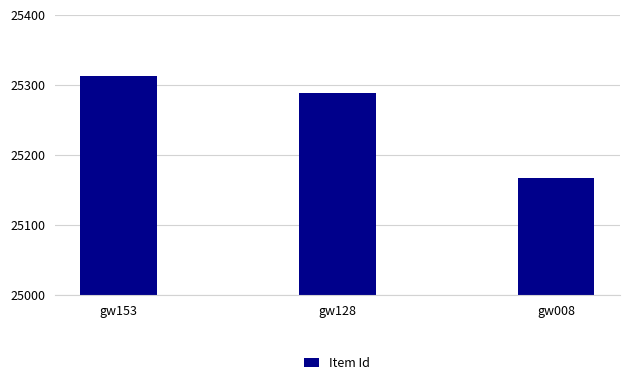

Reading left to right, list all the values displayed in this chart.

25313	25288	25168